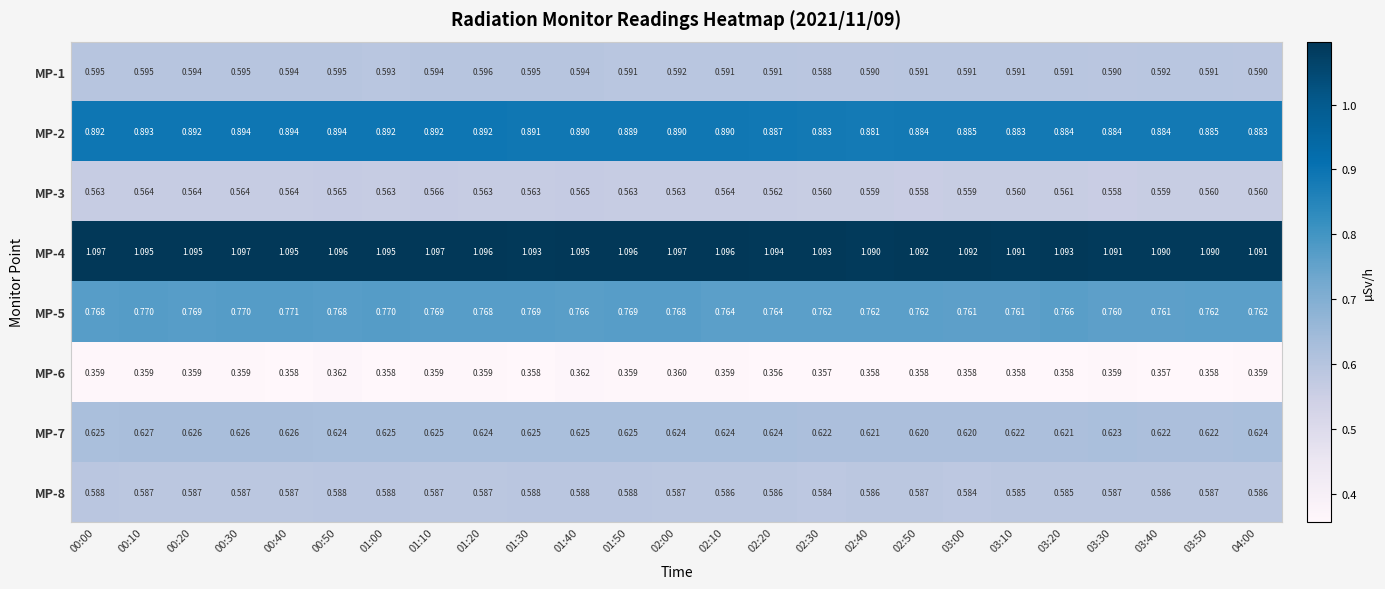

Is the value of MP-5 at 02:20 greater than the value of MP-7 at 00:10?

Yes